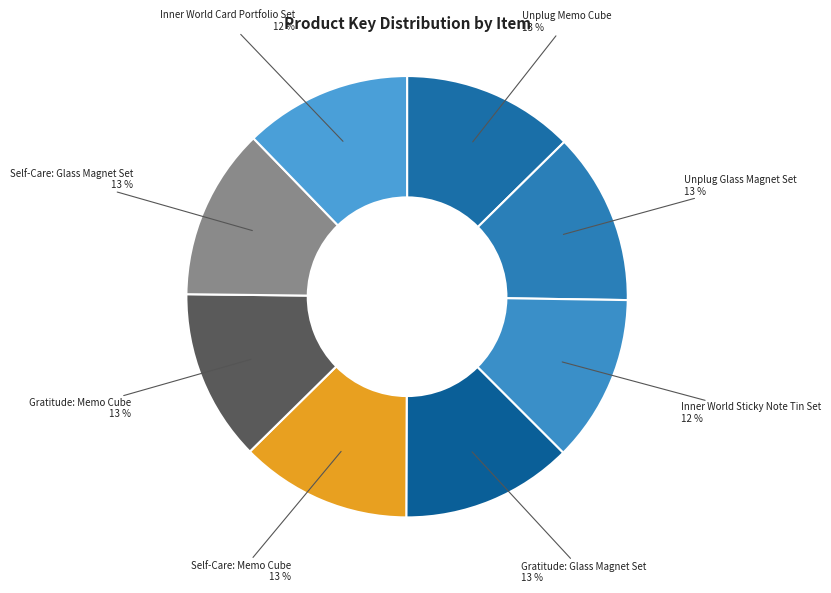

Count the number of slices in the pie.

8